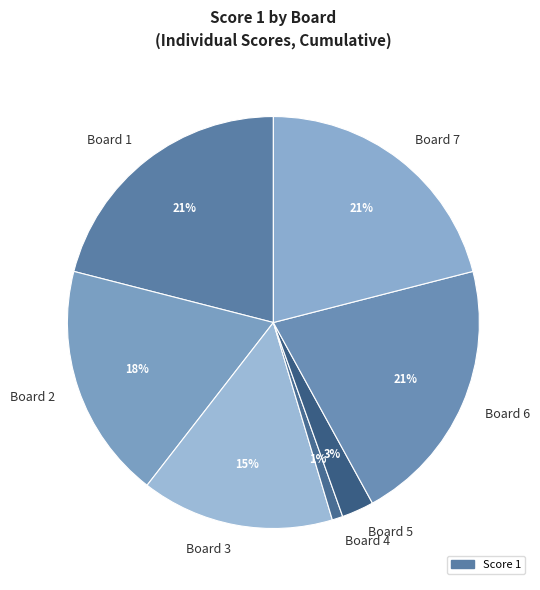

How many slices are in this pie chart?

7